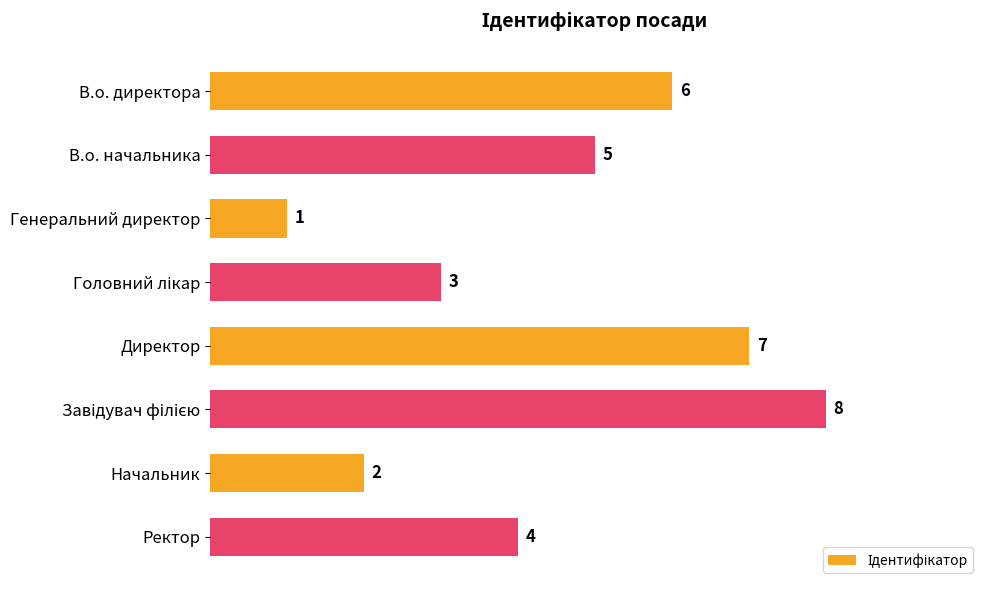

At which category does the chart reach its minimum across all series?

Генеральний директор